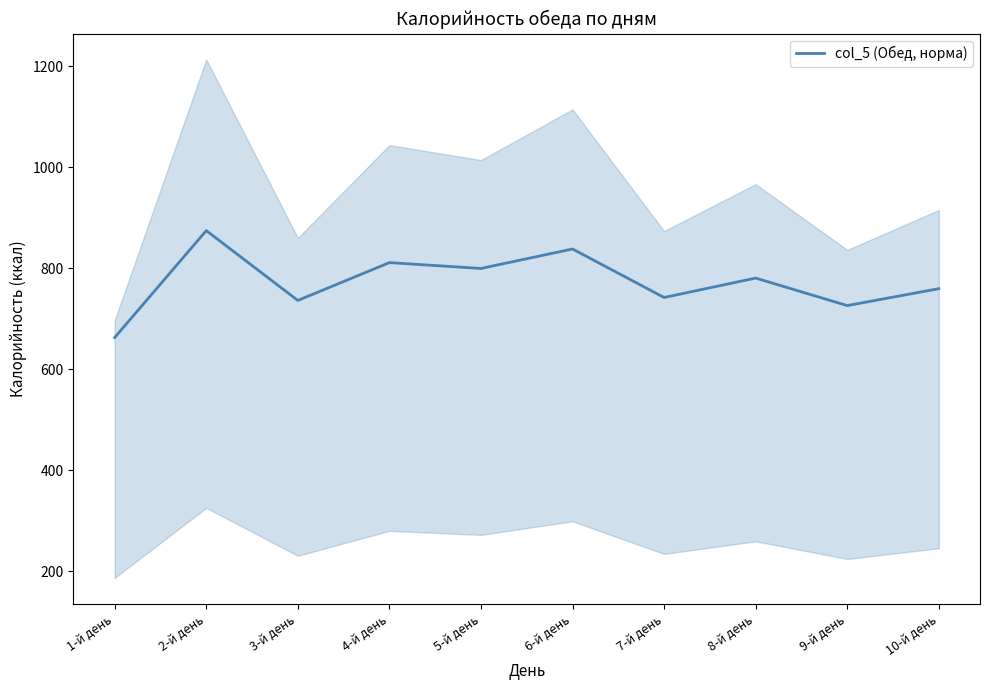

Where is the first local maximum?

2-й день